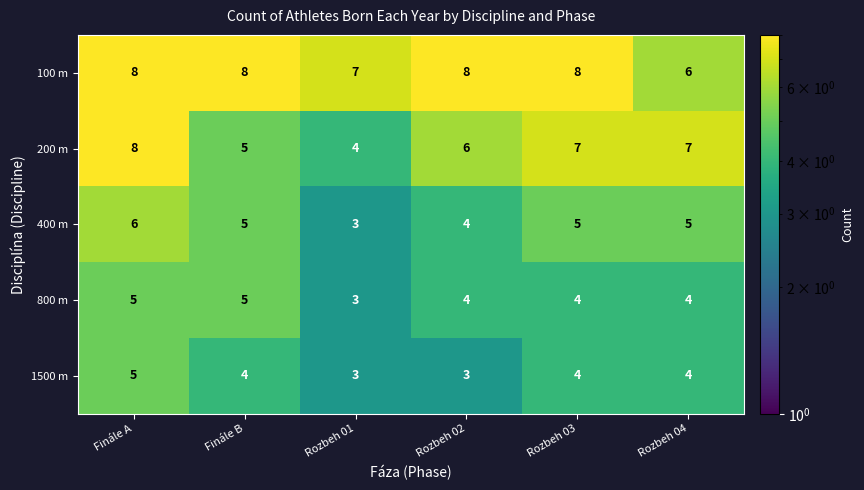

Which series has the largest range (max minus min)?

200 m